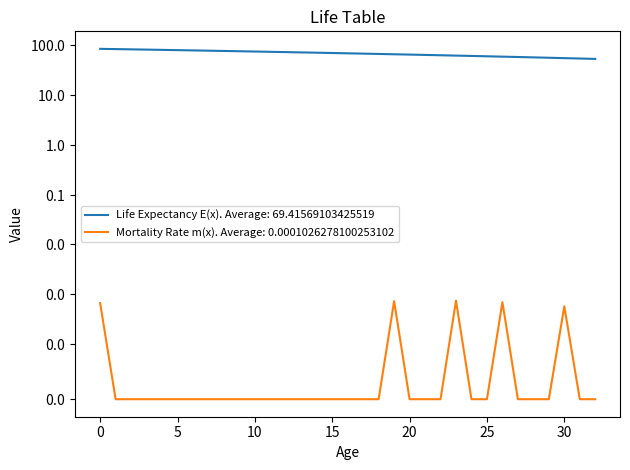

Rank the series by their maximum value, from lowest to highest.

Mortality Rate m(x), Life Expectancy E(x)